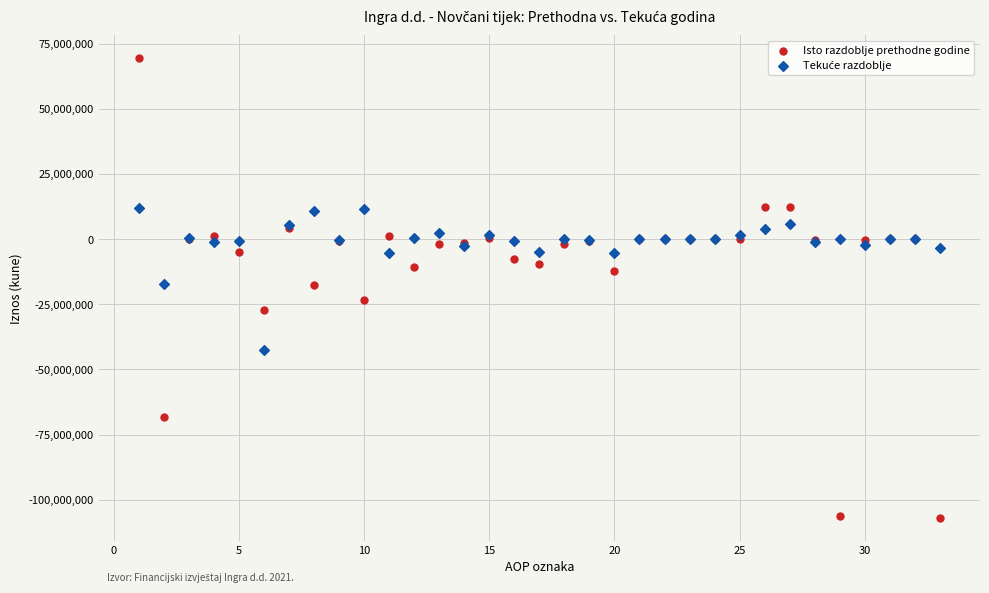

Which series contains the lowest Y value?

Isto razdoblje prethodne godine